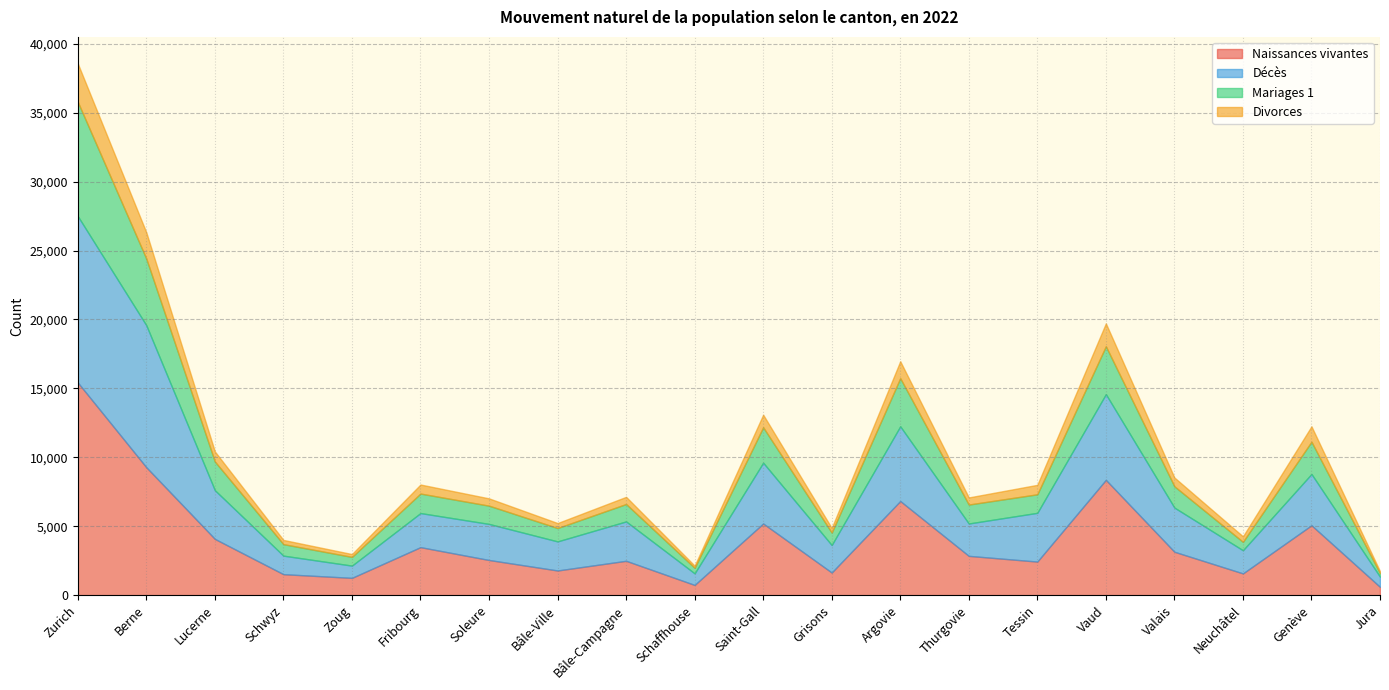

Between Neuchâtel and Saint-Gall, which is larger?

Saint-Gall